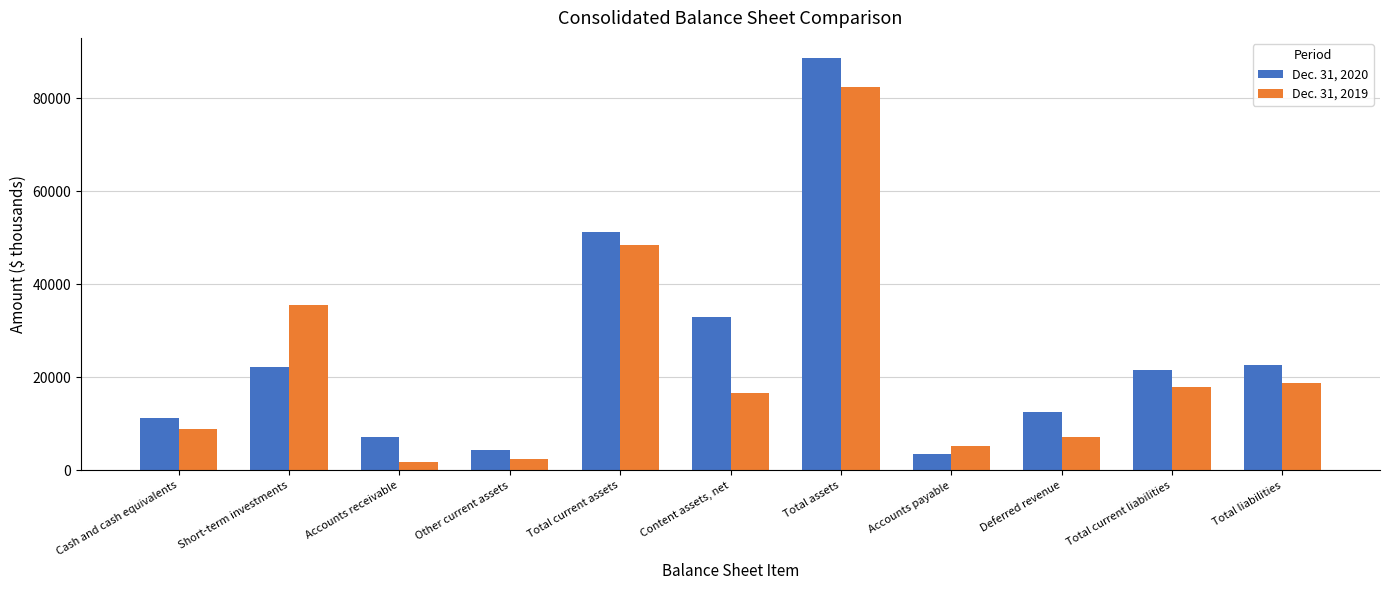

What position from the left is Short-term investments?

2